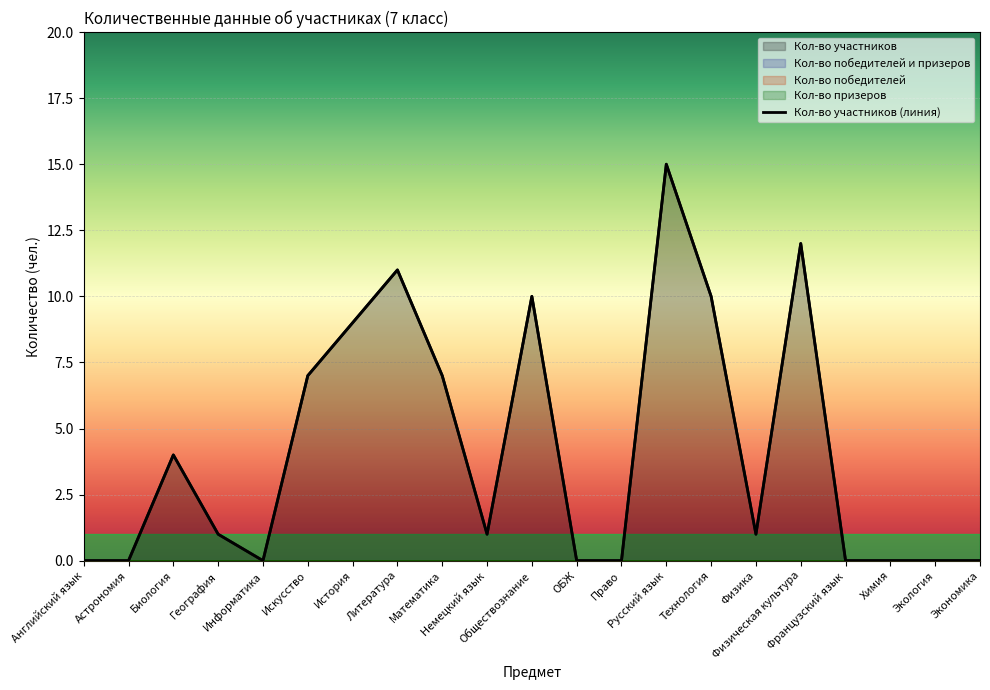

Which series changed the most between Технология and Экология?

Кол-во участников